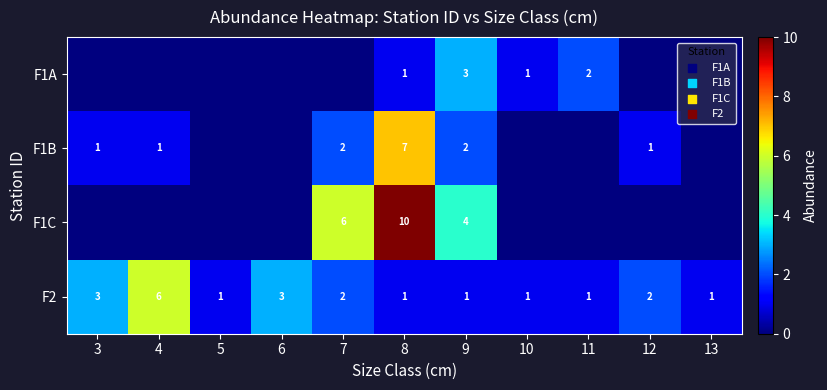

What is the total value across all series at 6?

3